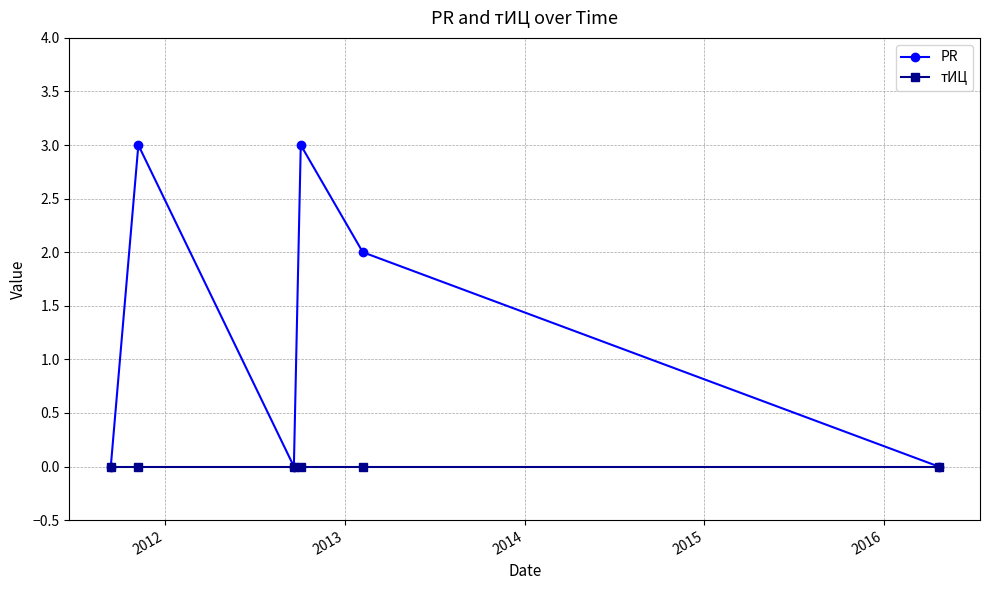

Reading left to right, transcribe all the data shown in this chart.

PR: 0	3	0	3	2	0
тИЦ: 0	0	0	0	0	0